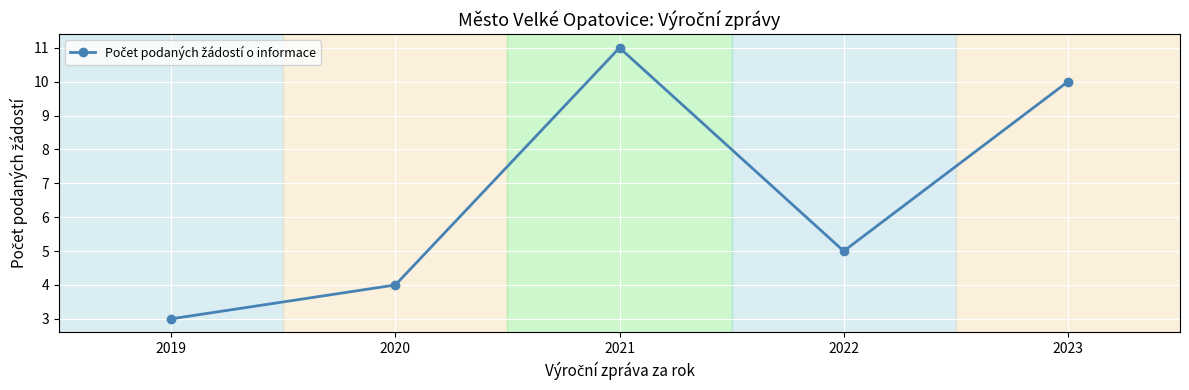

Between 2023 and 2019, which is larger?

2023